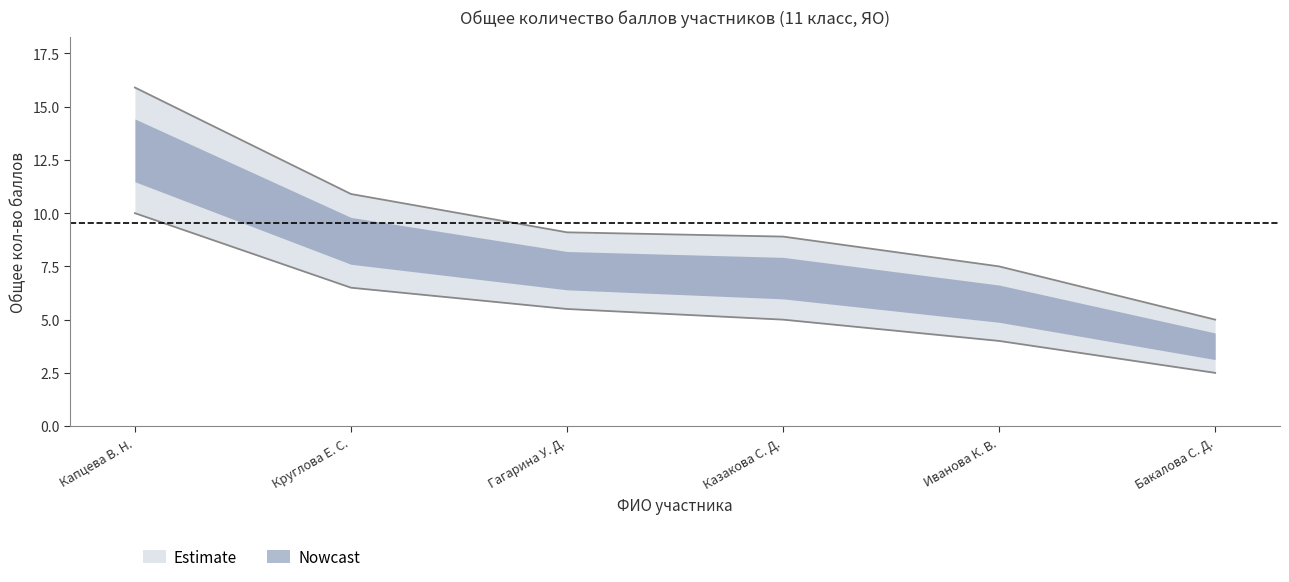

How many data points in Общее кол-во баллов are less than 9?

3